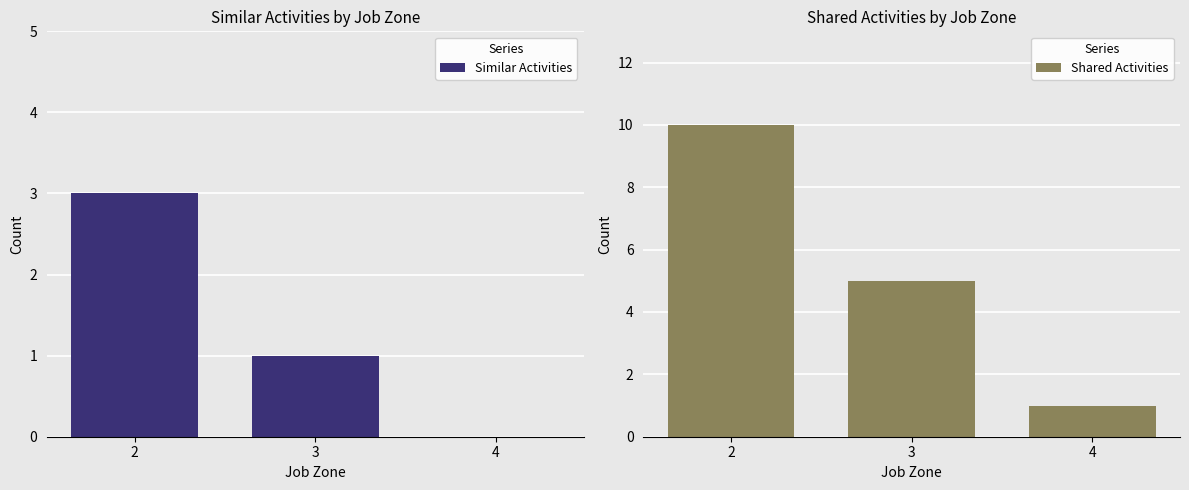

Where does the Shared Activities series first go above 5?

2